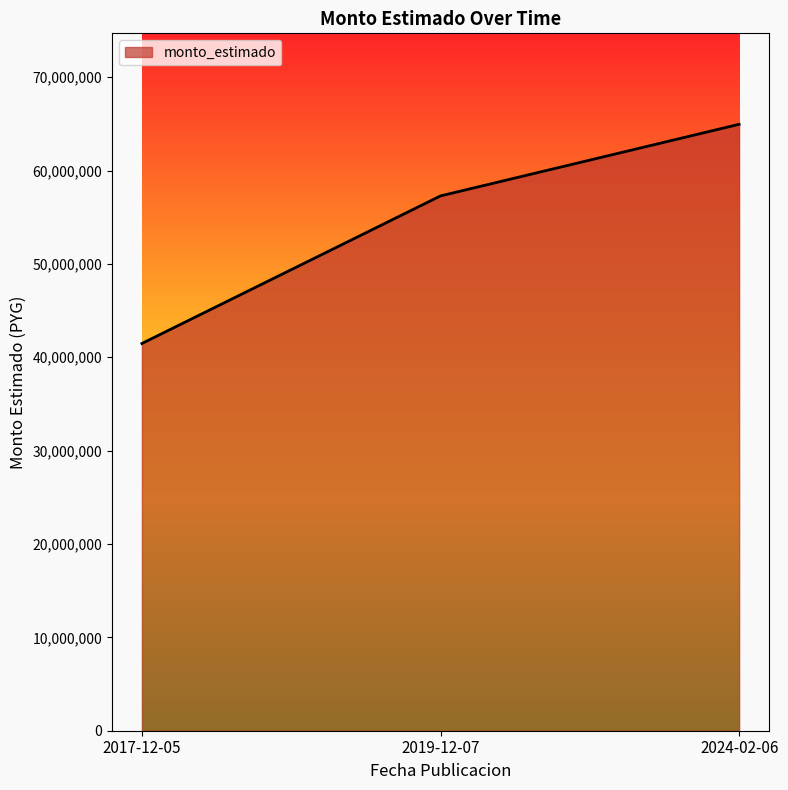

List the labels in order of value, largest first.

2024-02-06, 2019-12-07, 2017-12-05